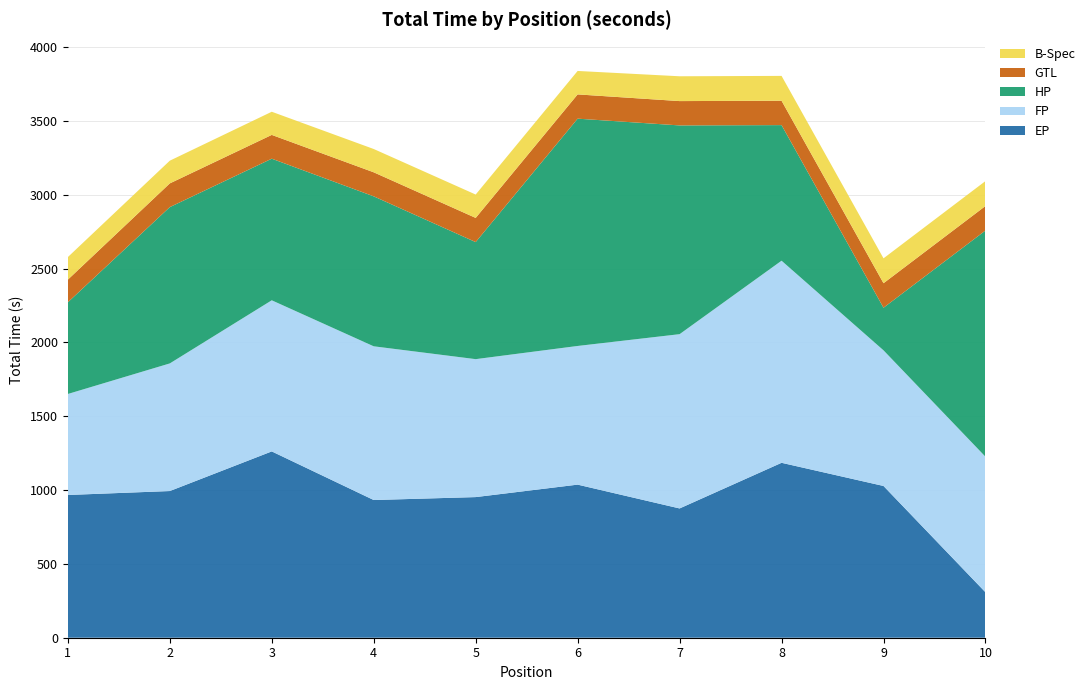

Reading right to left, what are all the values shown in this chart?

EP: 9=307.9	8=1028.0	7=1185.0	6=875.8	5=1037.1	B-Spec=952.7	GTL=932.8	HP=1262.1	FP=993.7	EP=967.0
FP: 9=918.2	8=918.8	7=1369.0	6=1180.5	5=939.3	B-Spec=934.5	GTL=1041.3	HP=1023.7	FP=864.5	EP=684.2
HP: 9=1532.5	8=288.7	7=918.6	6=1414.2	5=1539.8	B-Spec=793.0	GTL=1015.9	HP=959.3	FP=1058.9	EP=621.1
GTL: 9=166.1	8=166.1	7=165.2	6=164.8	5=164.4	B-Spec=163.8	GTL=162.8	HP=161.2	FP=160.7	EP=153.5
B-Spec: 9=168.8	8=168.5	7=168.2	6=168.1	5=158.8	B-Spec=158.3	GTL=157.8	HP=156.8	FP=153.8	EP=152.8